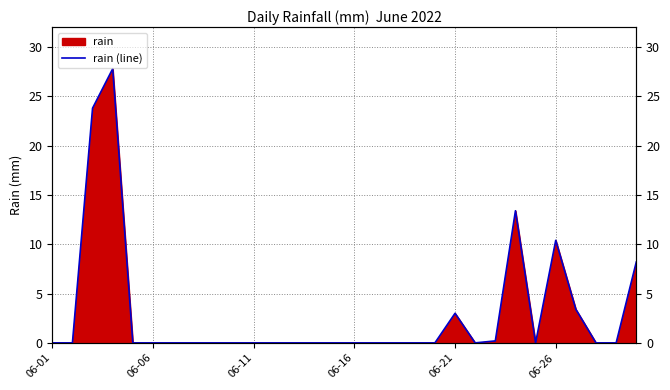

Between 9 and 25, which is larger?

25